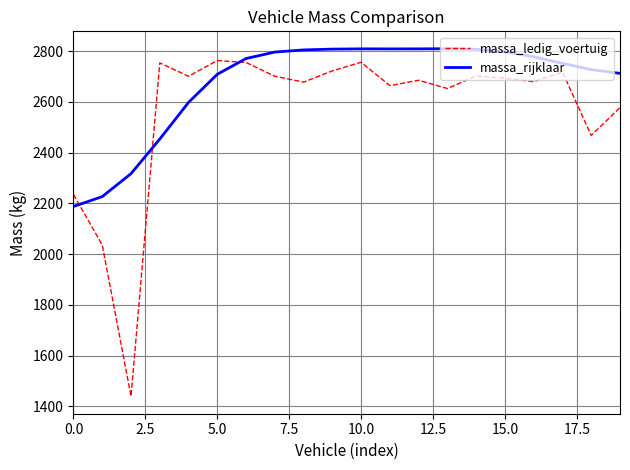

What are all the series names shown in the legend?

massa_ledig_voertuig, massa_rijklaar